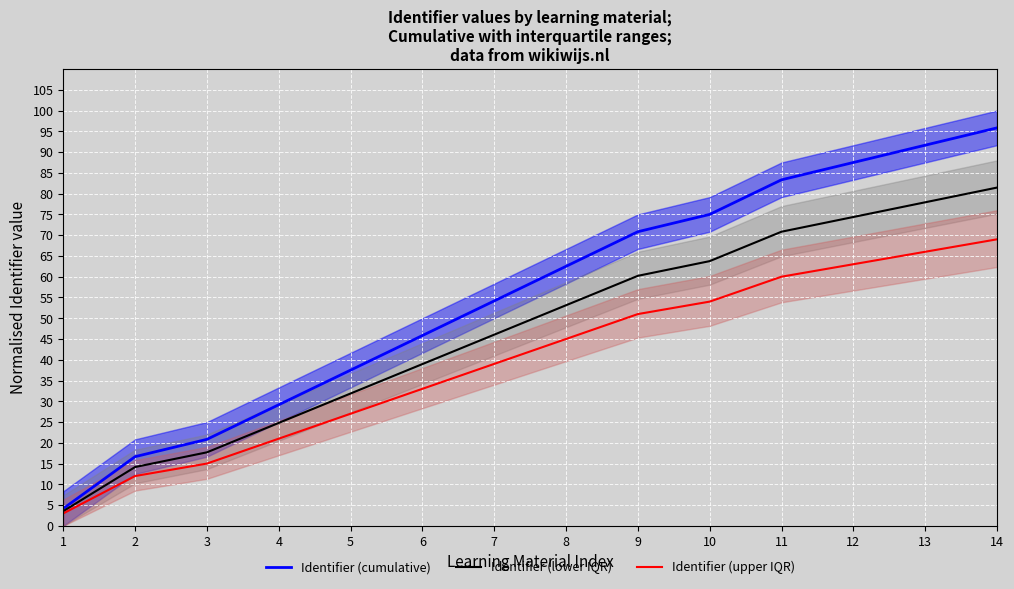

At which label does Identifier (cumulative) first exceed 62?

8